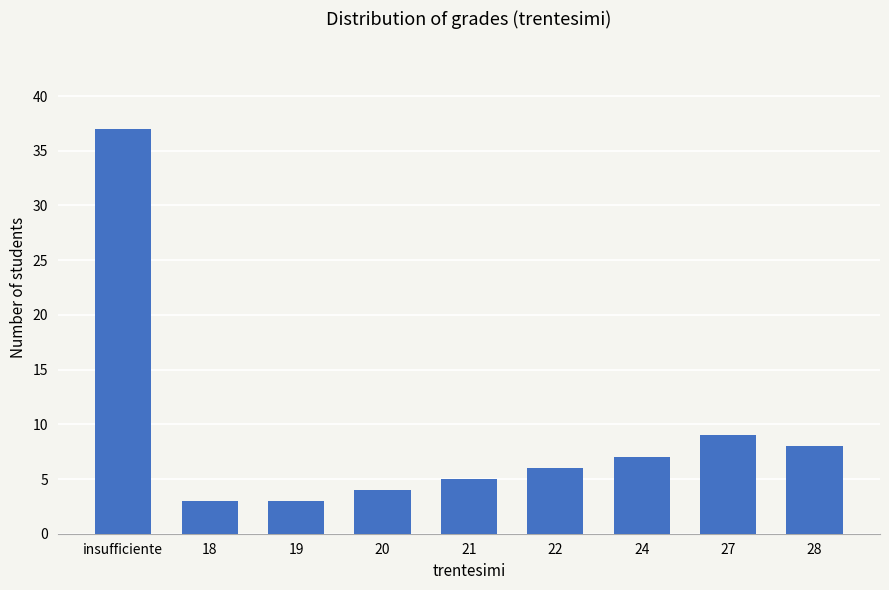

Reading left to right, transcribe all the data shown in this chart.

insufficiente=37	18=3	19=3	20=4	21=5	22=6	24=7	27=9	28=8